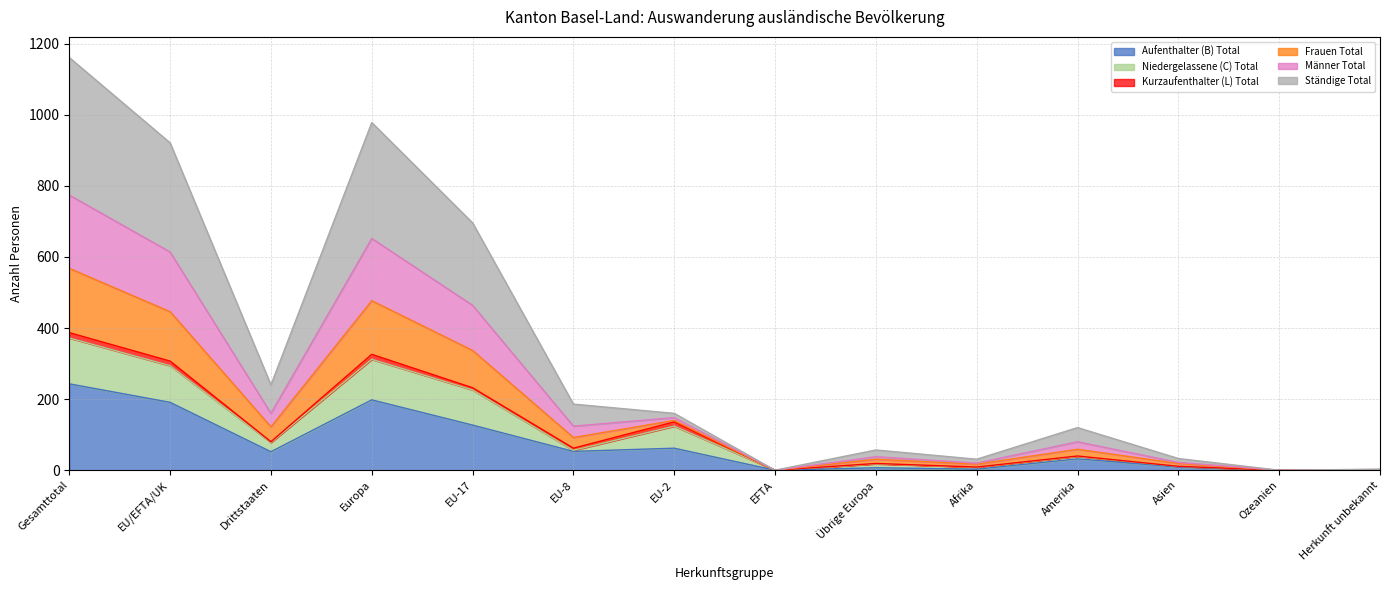

How many data points in Aufenthalter (B) Total are above 52?

6